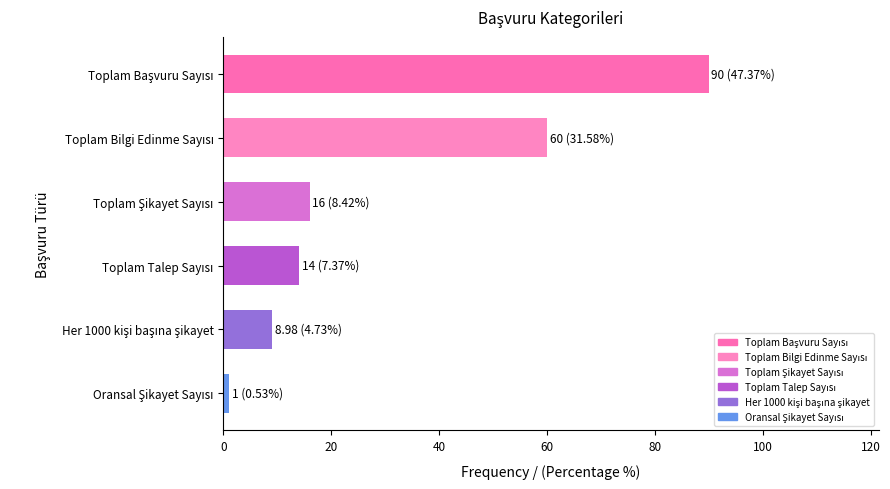

How many series are shown in this chart?

1